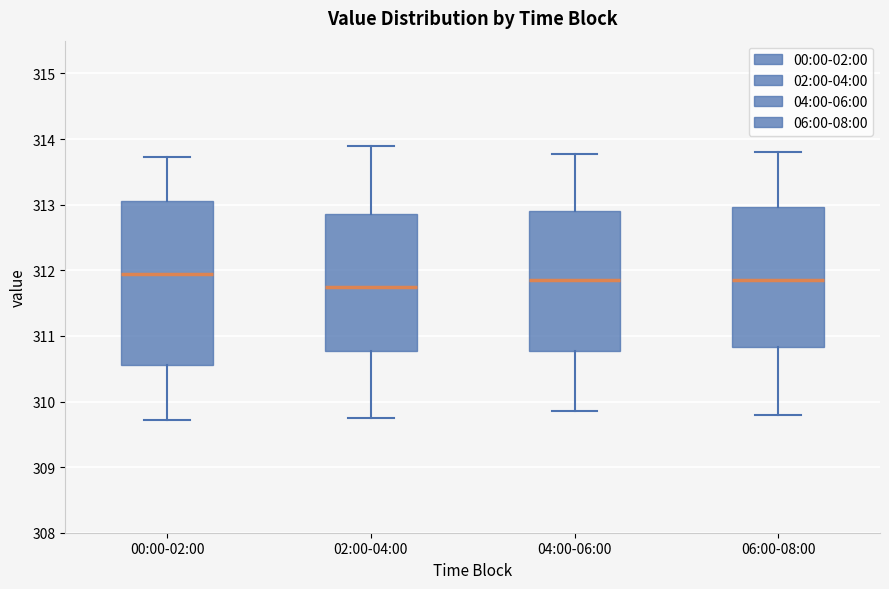

Where is the upper edge of the box for 00:00-02:00 on the y-axis? The values are not printed on the chart, so give them approximately, as read against the axis.

313.1